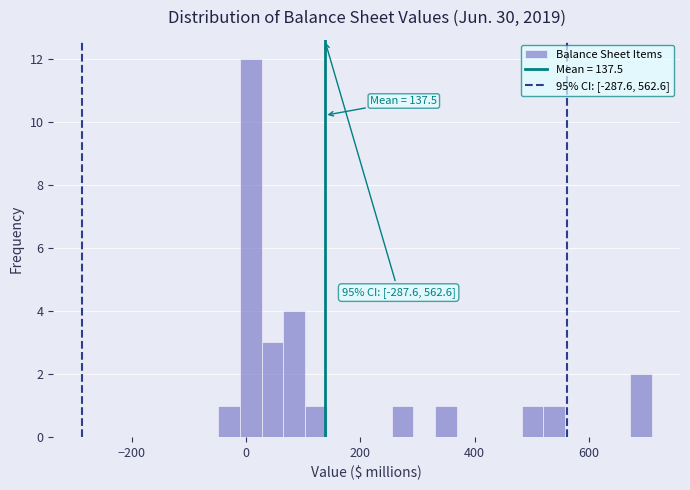

Read against the x-axis, roughly where is the centre of the tallest bar?

0